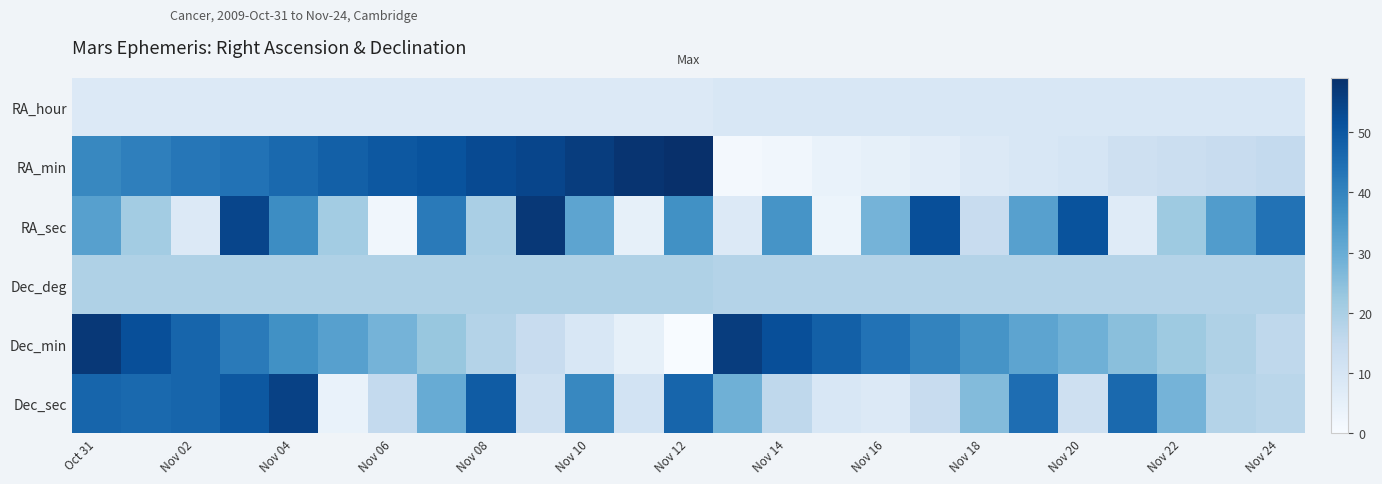

List the series in order of their peak value, highest first.

RA_min, RA_sec, Dec_min, Dec_sec, Dec_deg, RA_hour